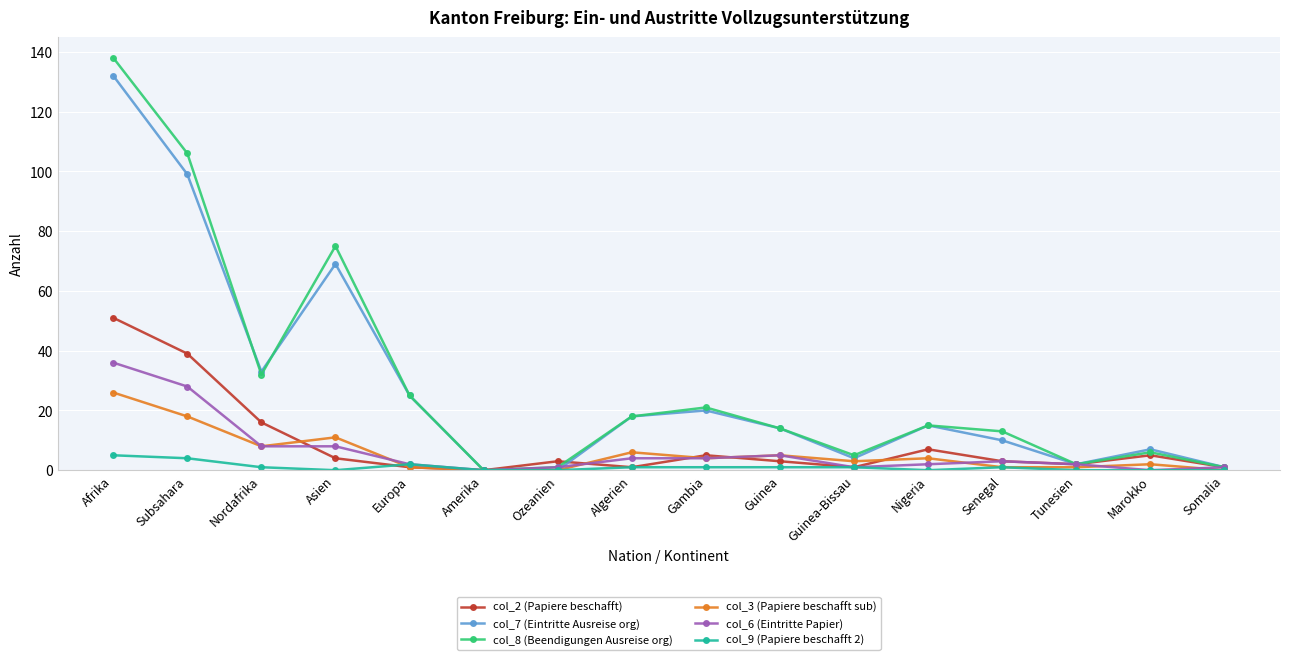

What is the total value across all series at Nigeria?

43